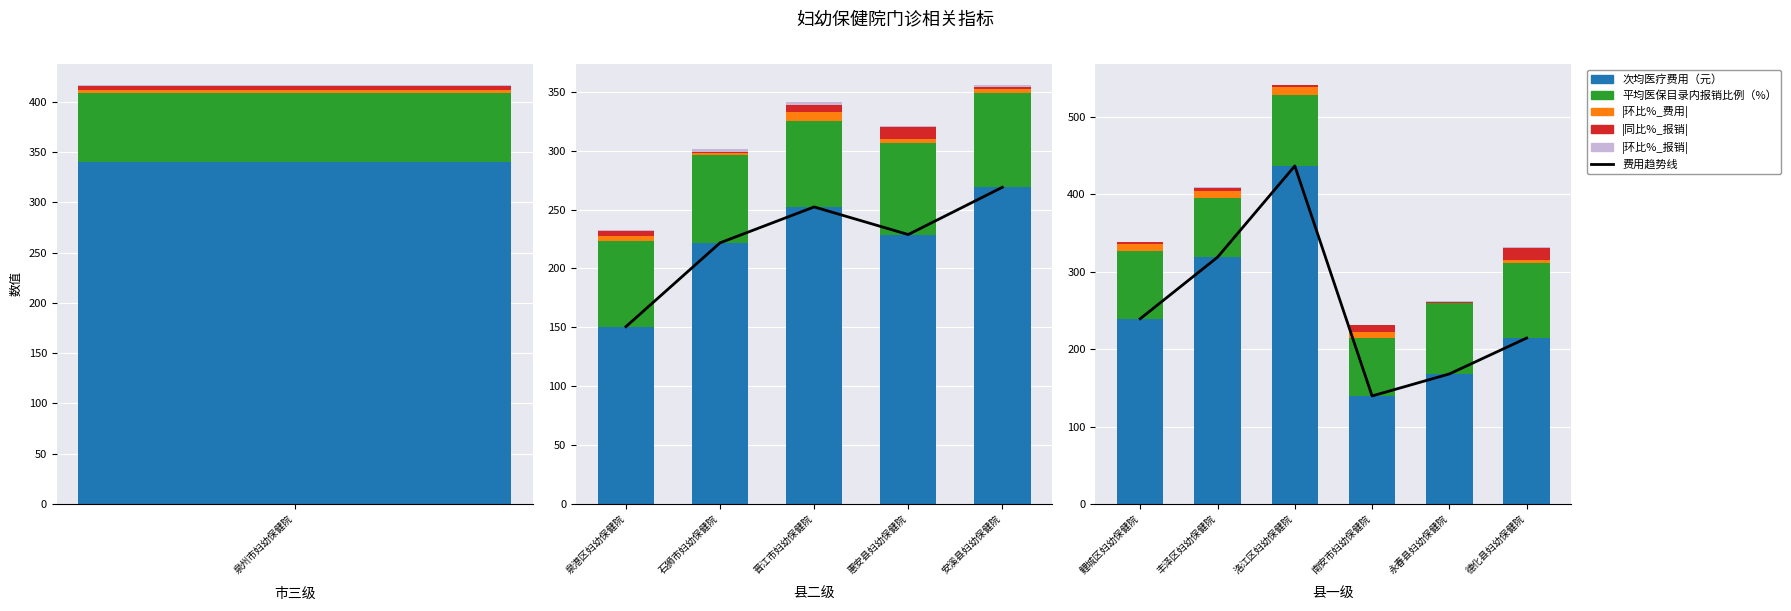

What is the difference between the |环比%_费用| values at 洛江区妇幼保健院 and 永春县妇幼保健院?

9.3